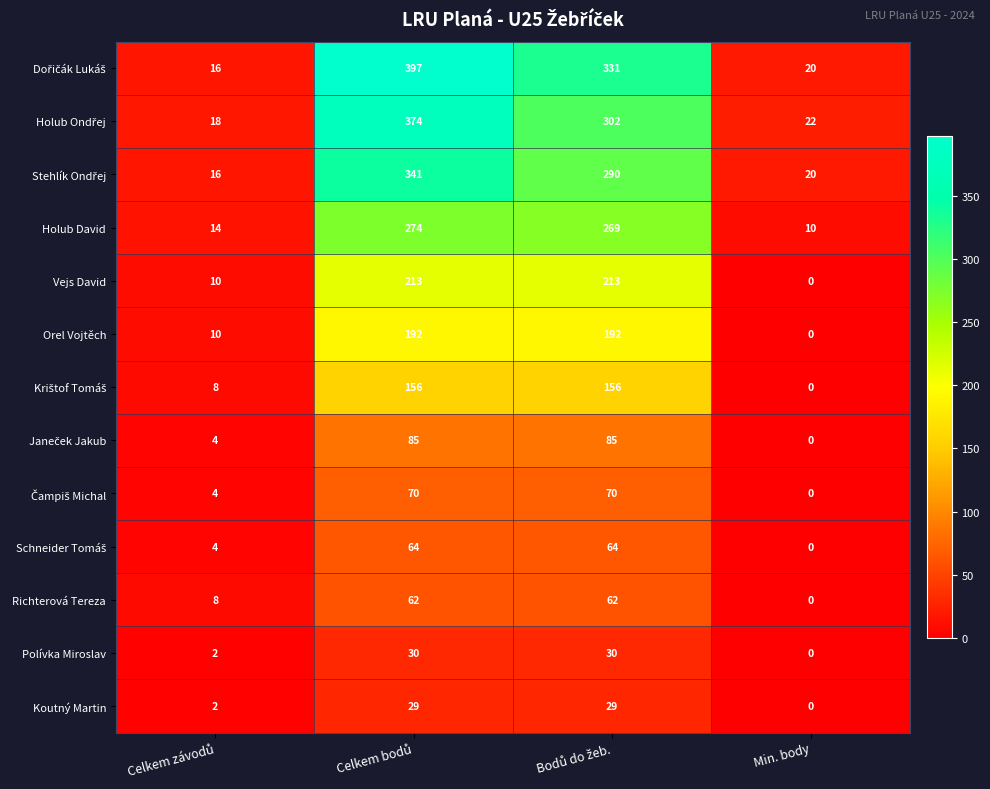

What is the spread (max minus min) of values at Min. body?

22